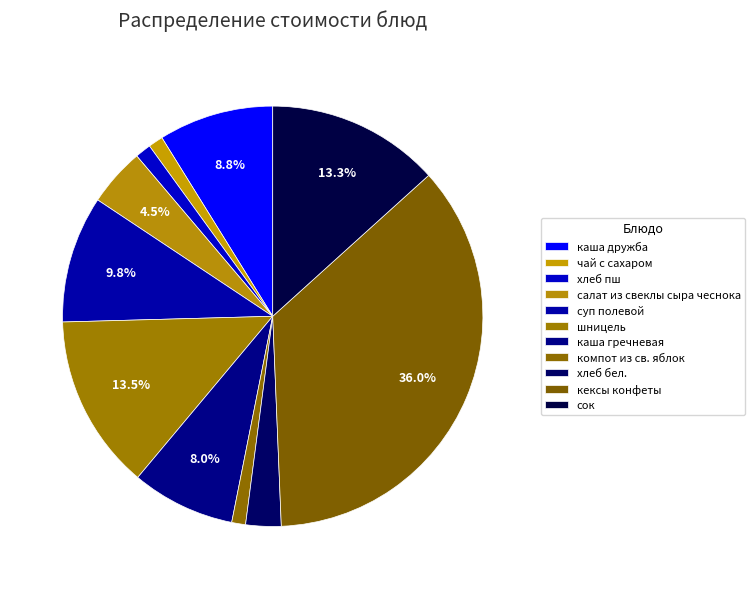

Rank the categories by value from lowest to highest.

компот из св. яблок, чай с сахаром, хлеб пш, хлеб бел., салат из свеклы сыра чеснока, каша гречневая, каша дружба, суп полевой, сок, шницель, кексы конфеты